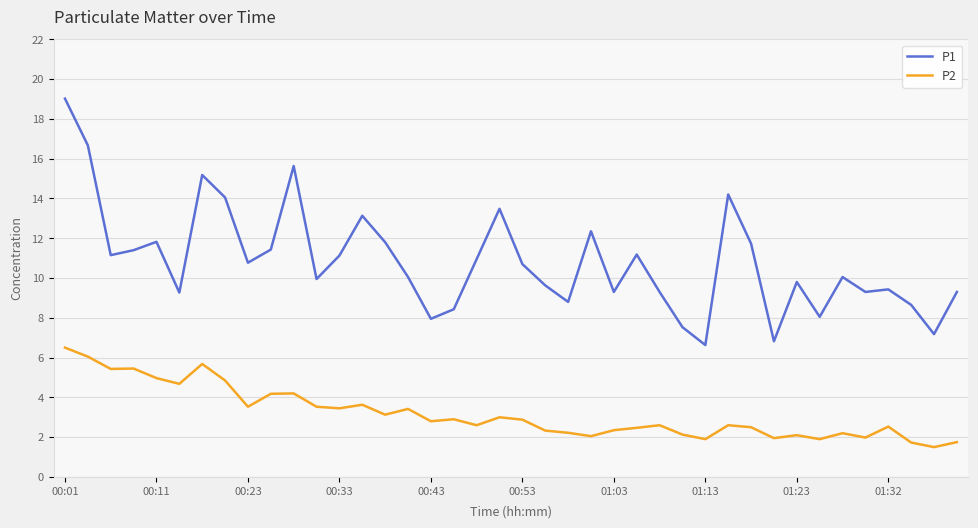

What is the minimum value for P1?

6.6